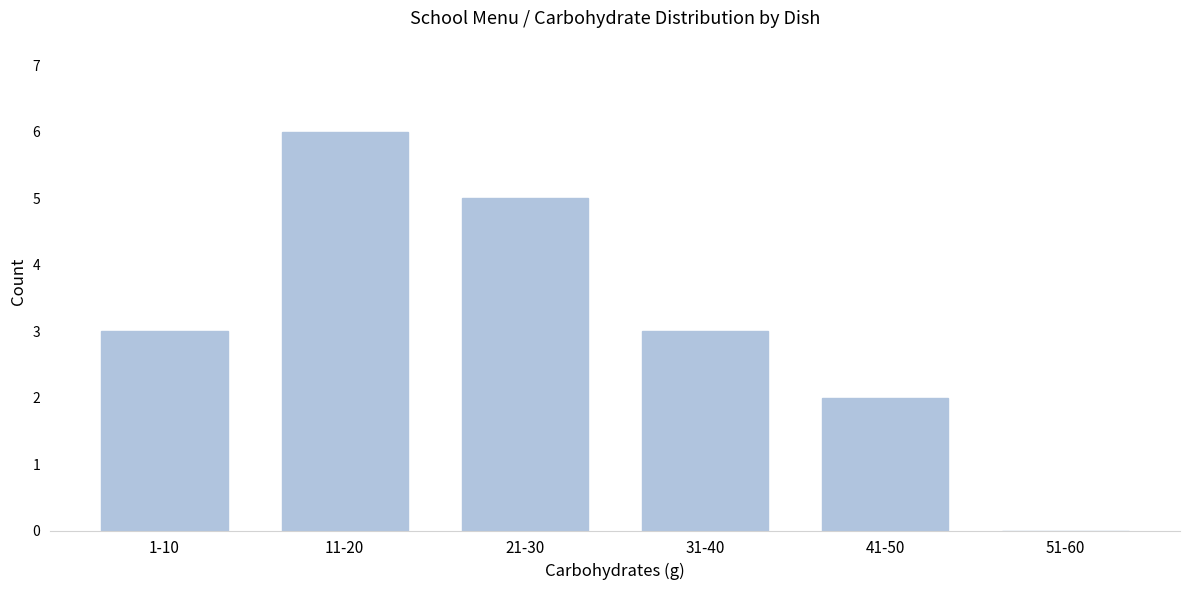

Reading right to left, list all the values displayed in this chart.

51-60=0	41-50=2	31-40=3	21-30=5	11-20=6	1-10=3